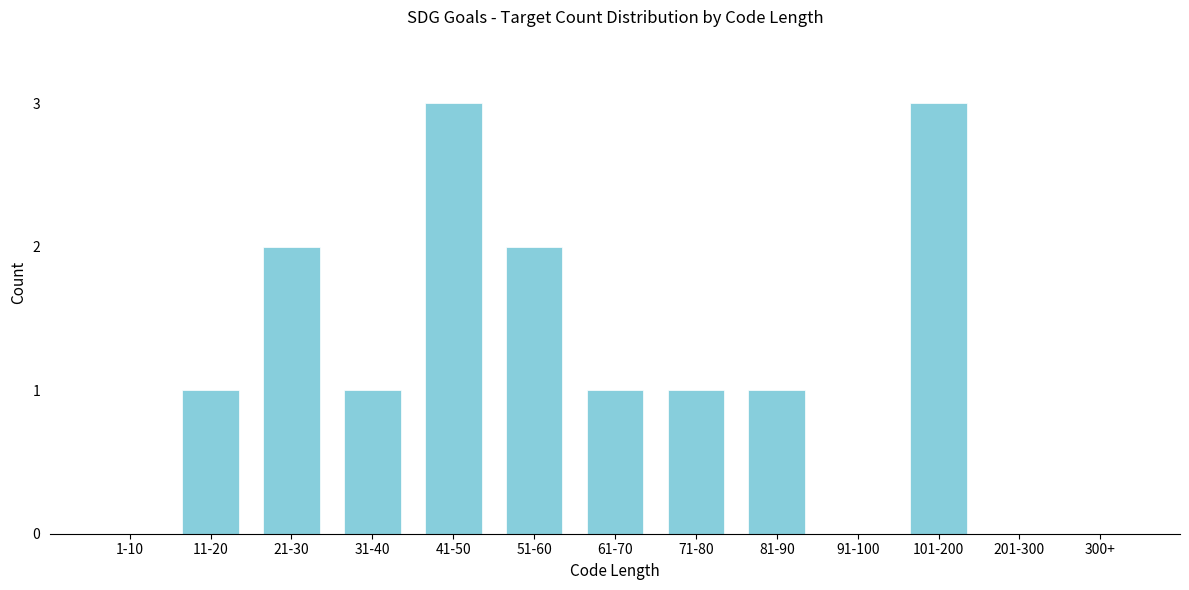

Reading left to right, what are all the values shown in this chart?

1-10=0	11-20=1	21-30=2	31-40=1	41-50=3	51-60=2	61-70=1	71-80=1	81-90=1	91-100=0	101-200=3	201-300=0	300+=0